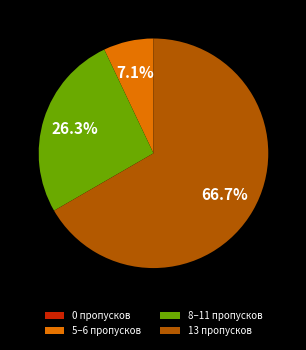

What is the ratio of the value at 8–11 пропусков to the value at 5–6 пропусков?

3.7